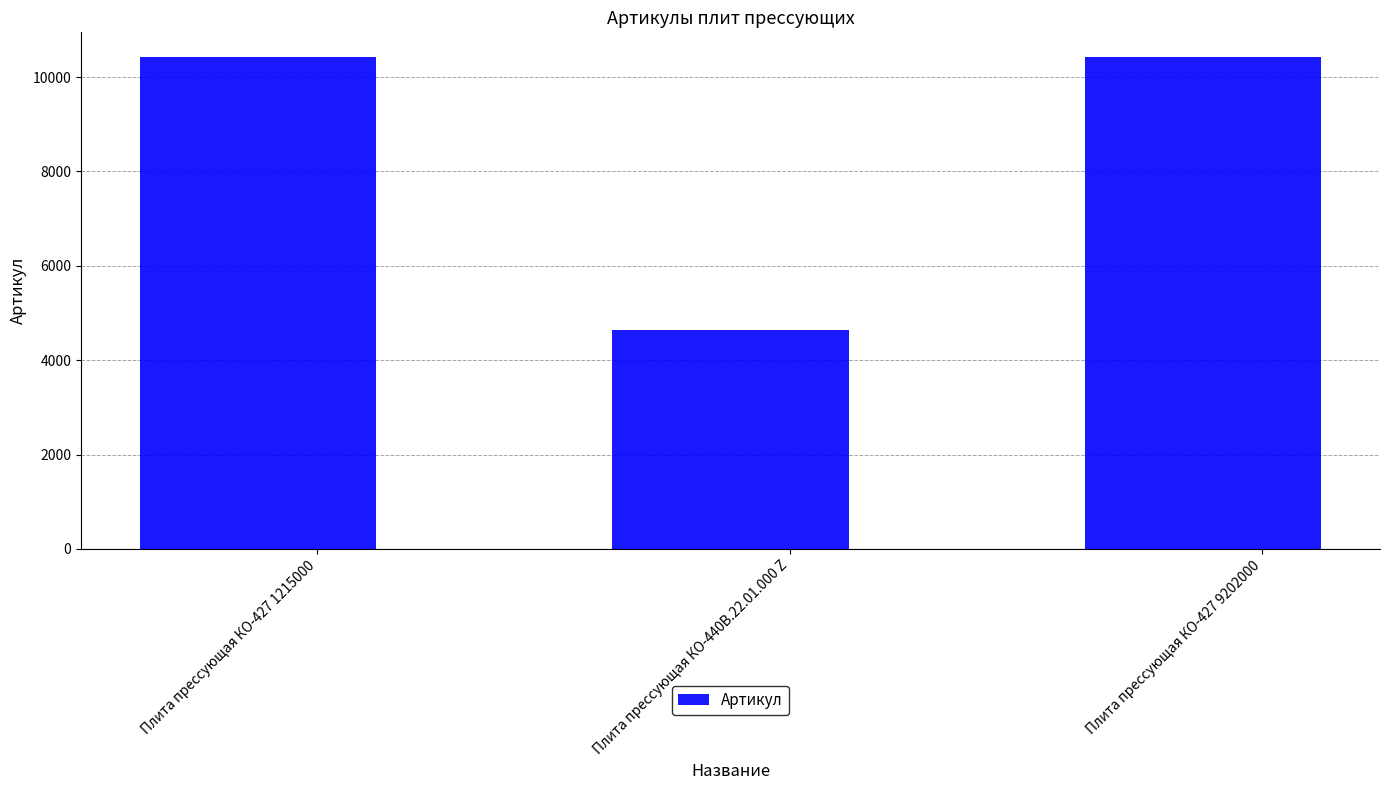

What is the approximate value at Плита прессующая КО-440В.22.01.000 Z?

4641